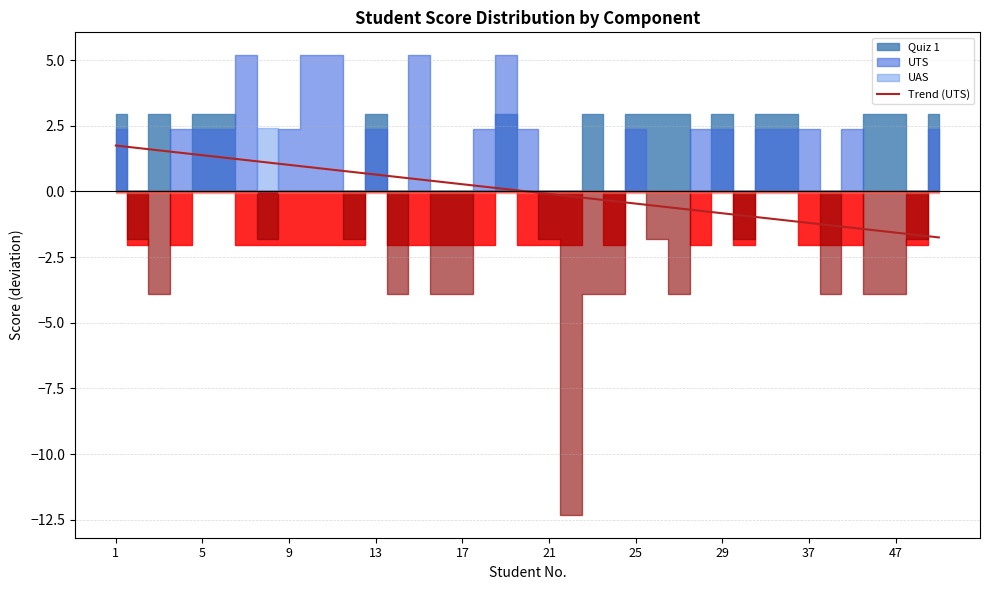

True or false: Trend (UTS) has a value of -1.6 at 47.

True